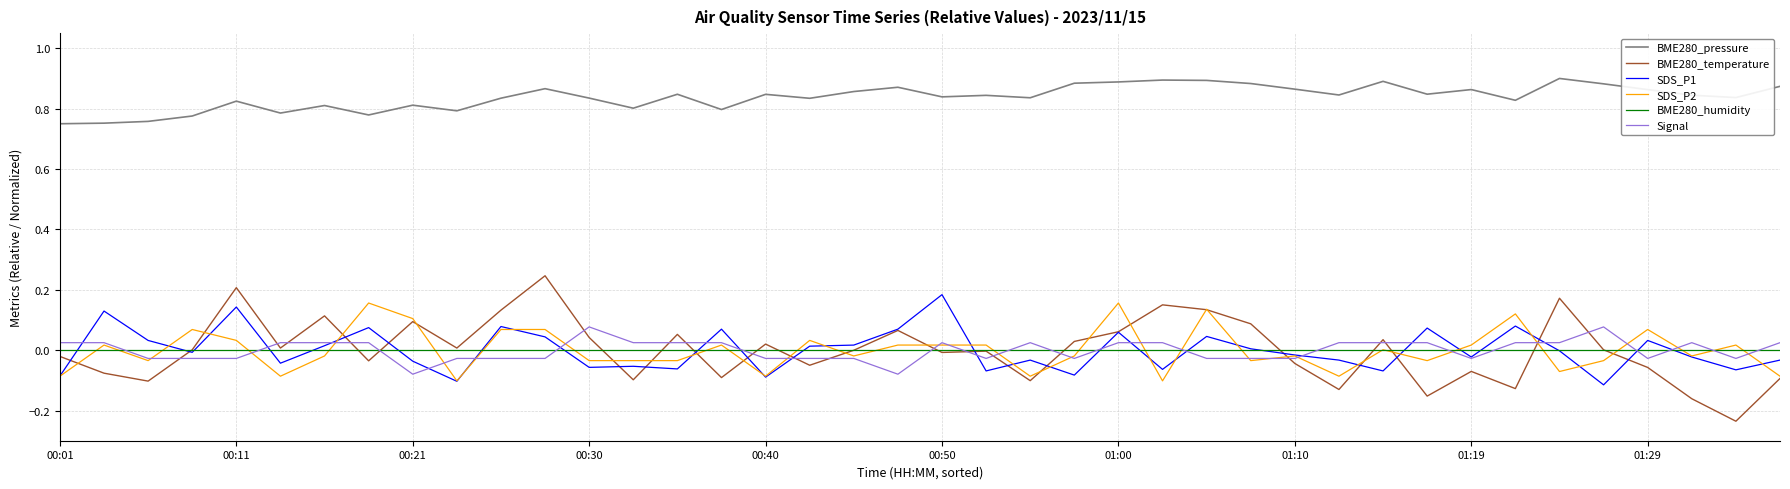

Does the chart display data point markers on the line(s)?

No